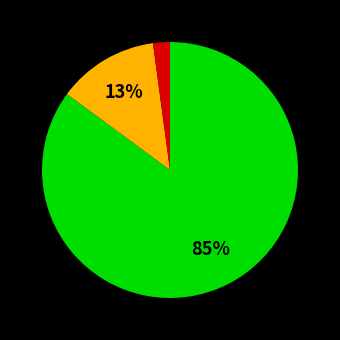

To the nearest percent, what is the difference between the largest and smallest slice percentages?

83%